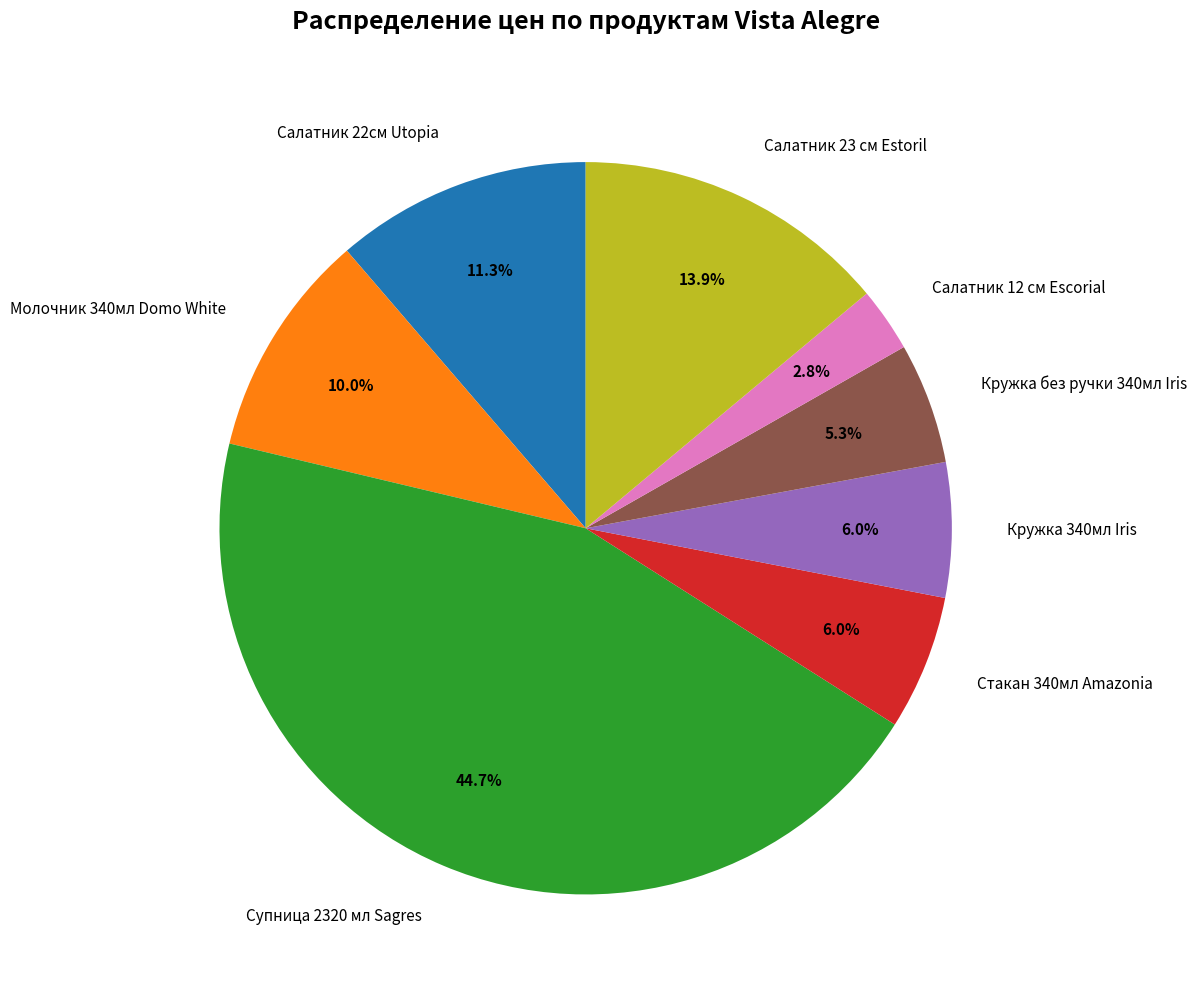

What percentage is NOT represented by Кружка 340мл Iris?

94.0%